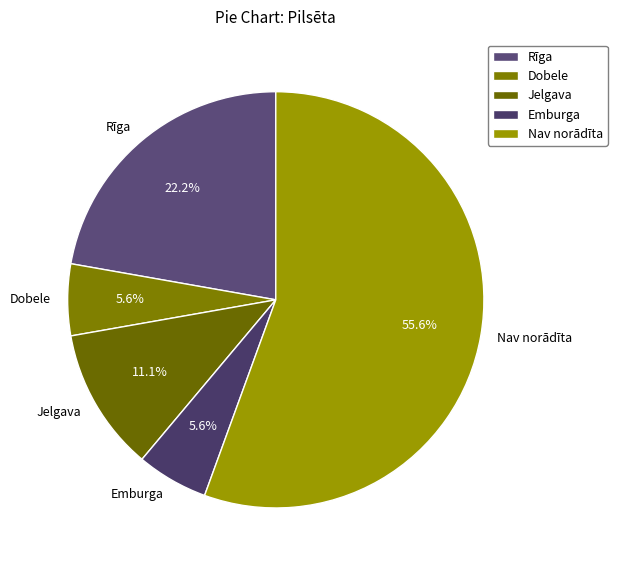

What percentage do Rīga and Jelgava together represent?

33.3%